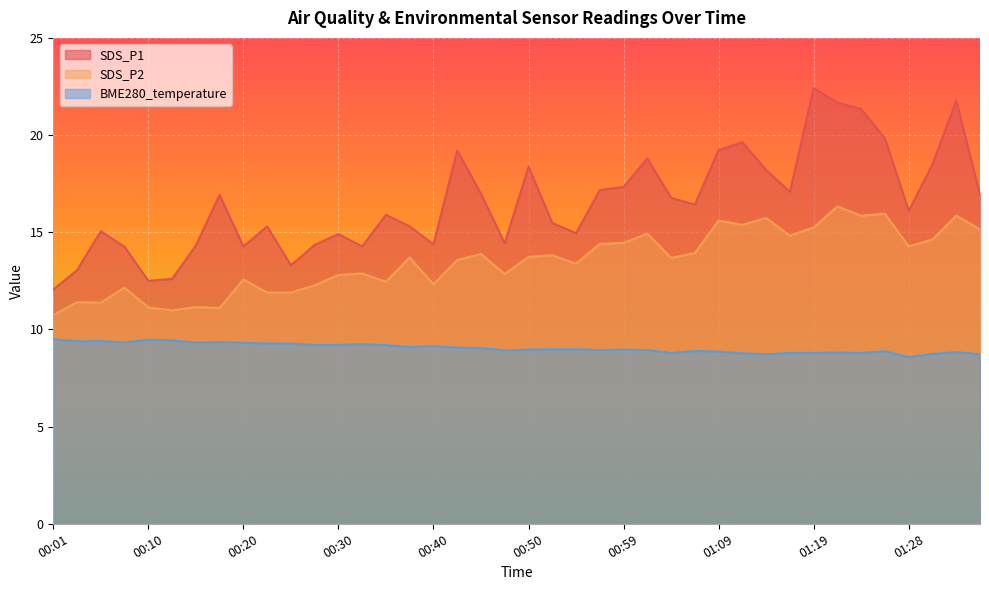

At how many categories does at least one series exceed 11?

40